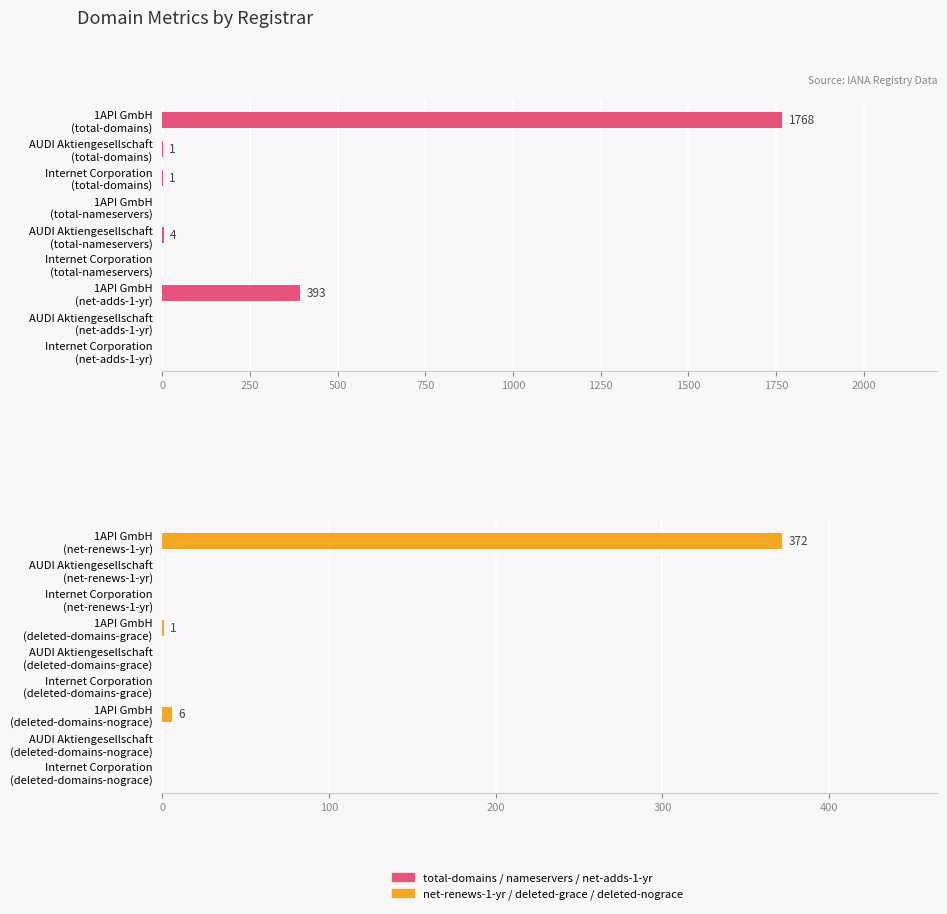

Is it true that net-renews-1-yr equals -192 at AUDI Aktiengesellschaft?

False